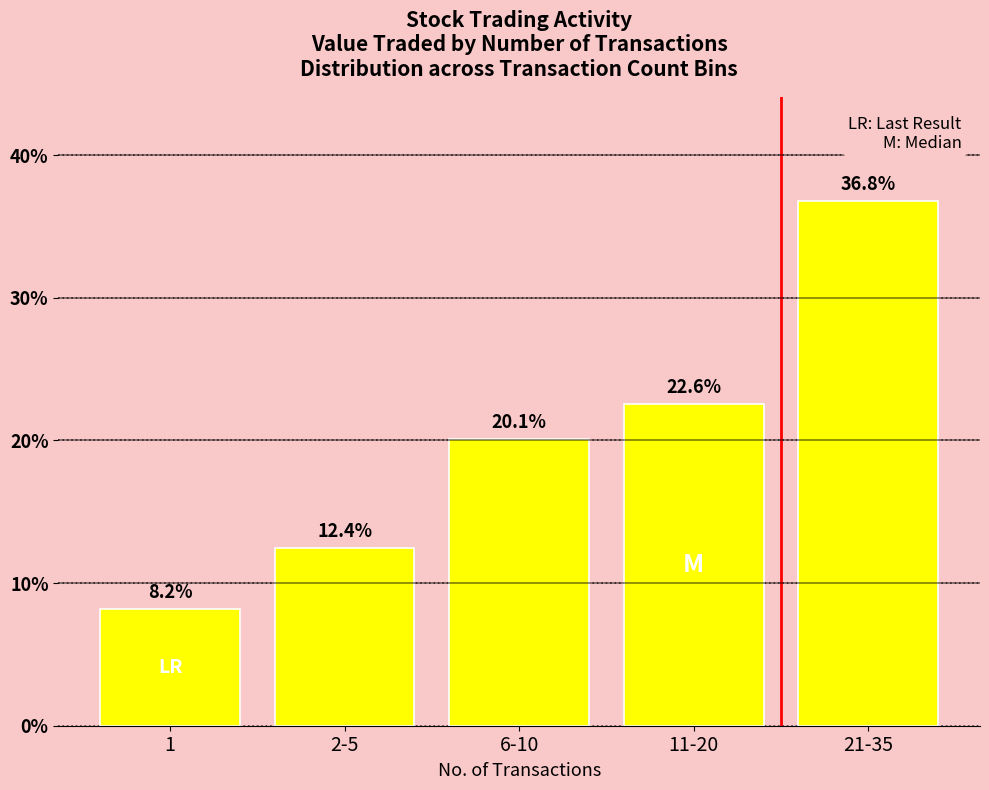

Reading left to right, extract all data points from this chart.

8.2	12.4	20.1	22.6	36.8